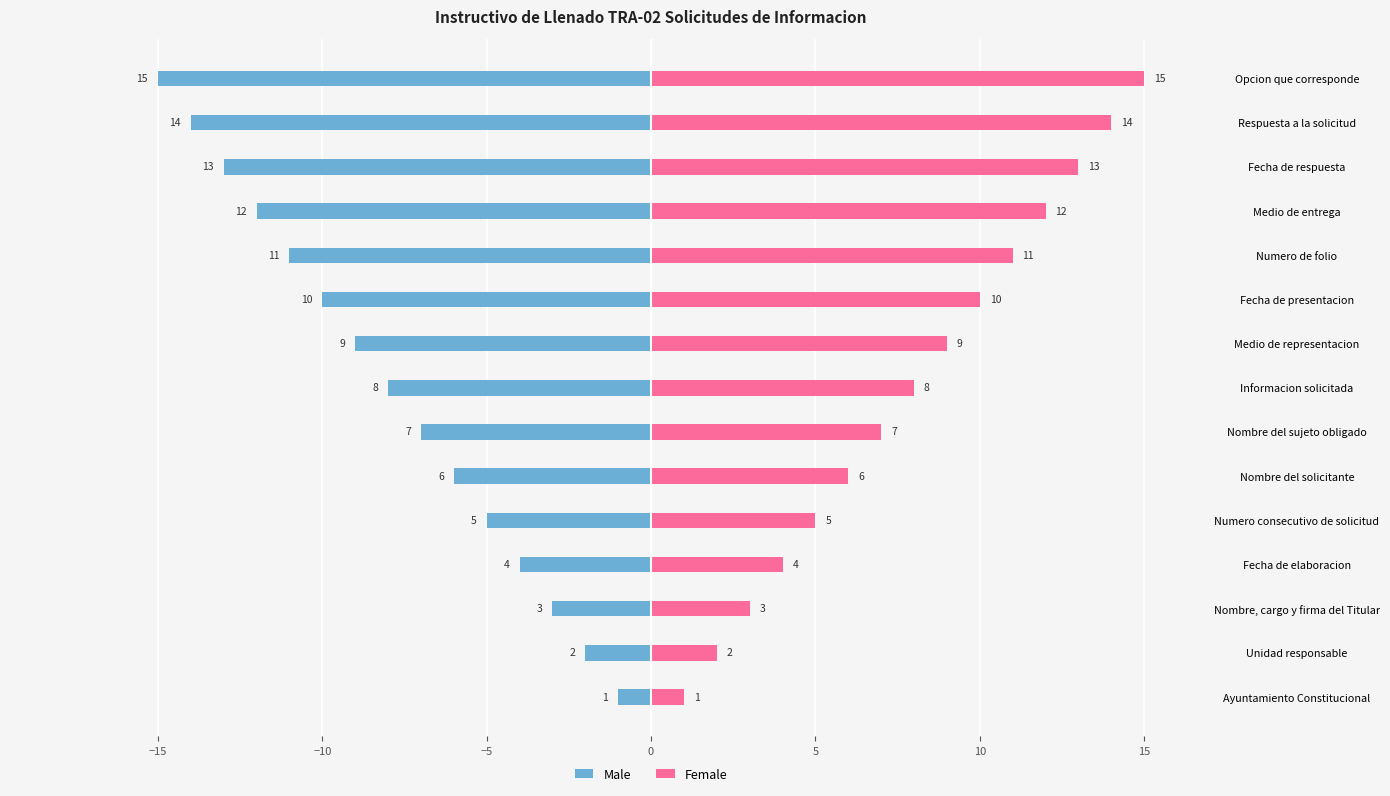

At Numero de folio, list the series in order from smallest to largest.

Male, Female